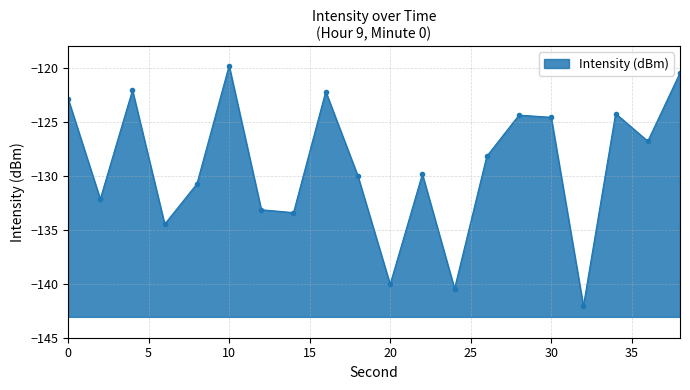

Is it true that the value at 2 is -87.9?

False